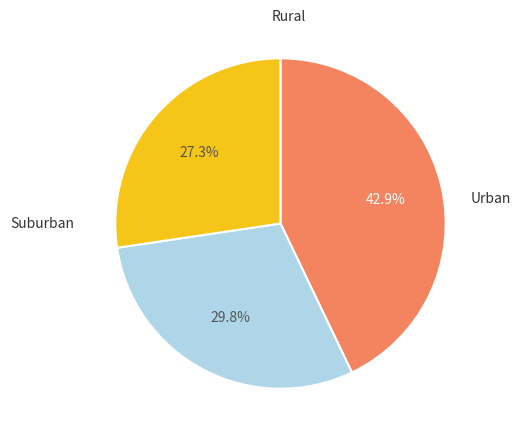

Is there any slice that represents more than half of the pie?

No